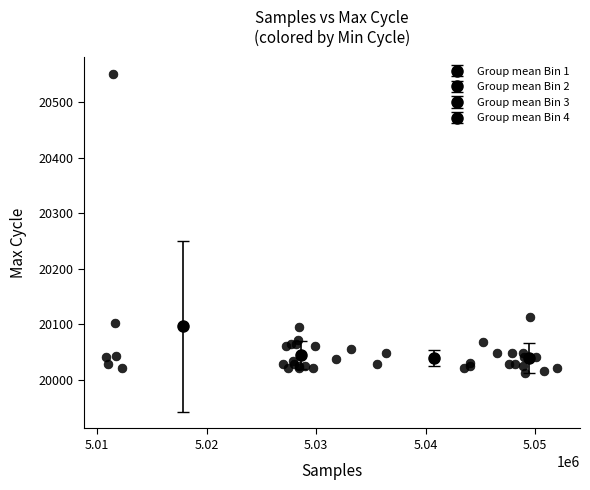

What Y value in the scatter plot is closest to 20282?

20113